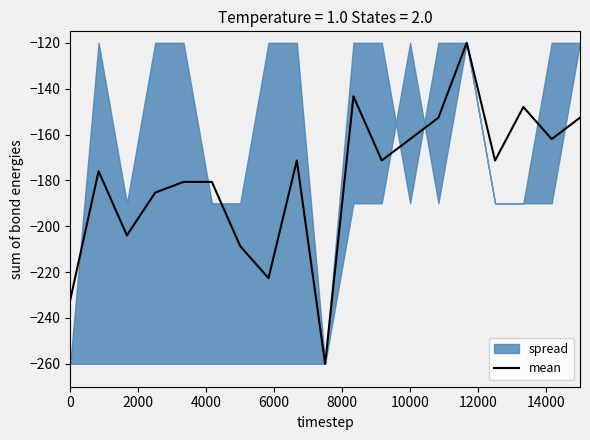

What is the highest value of the mean series?

-120.0